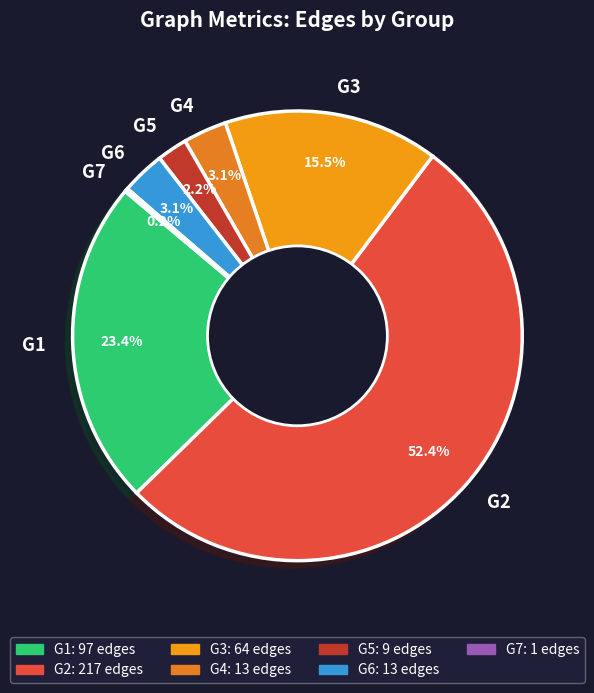

What is the largest slice in the pie chart?

G2